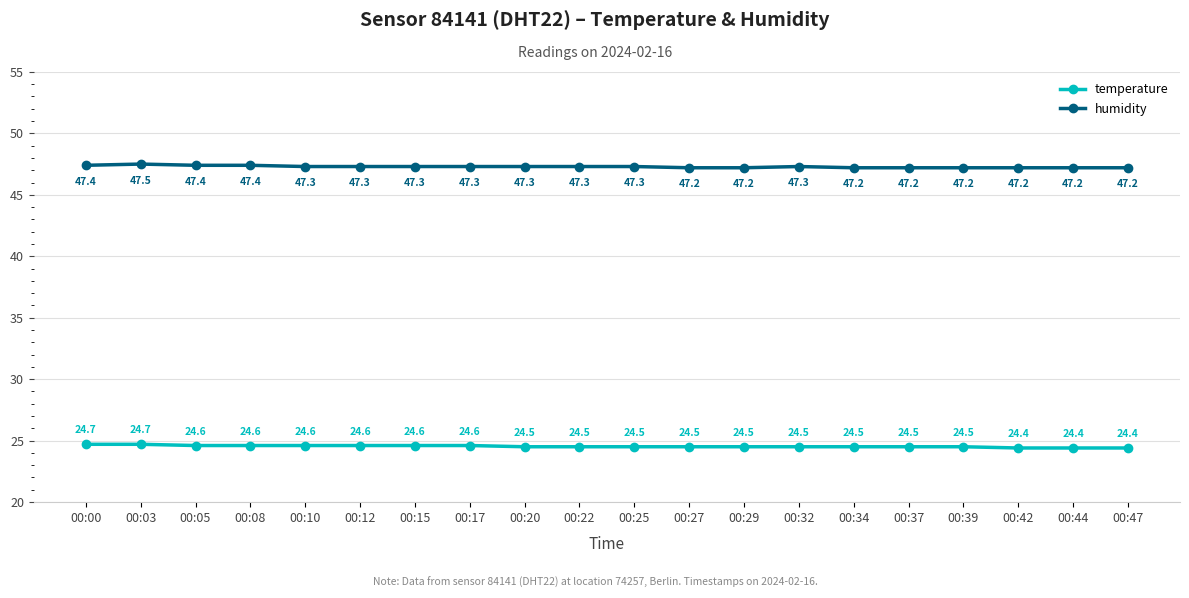

What is the difference between the maximum and second lowest values in the humidity series?

0.3